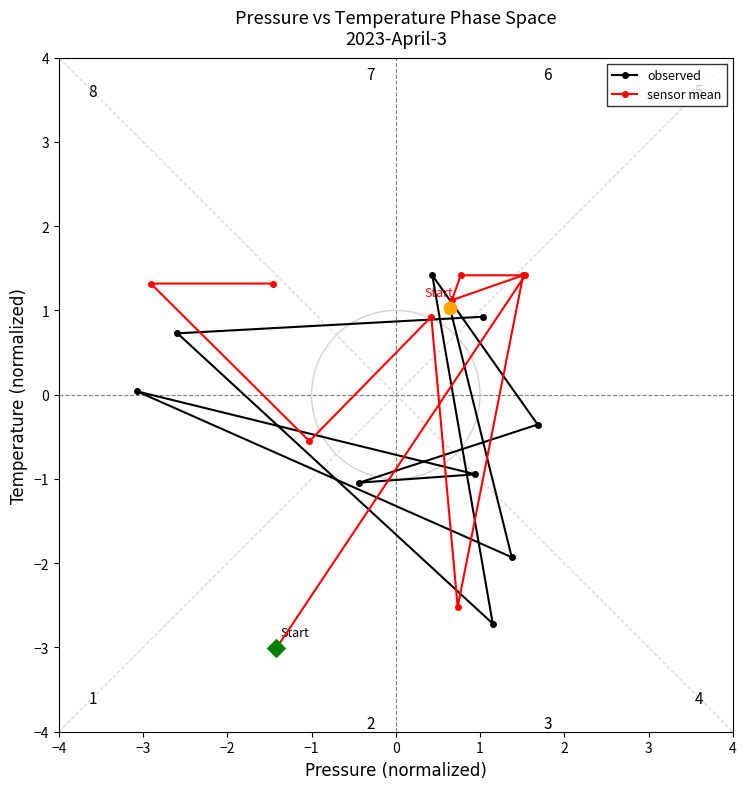

Which series has the largest total across all categories?

sensor mean